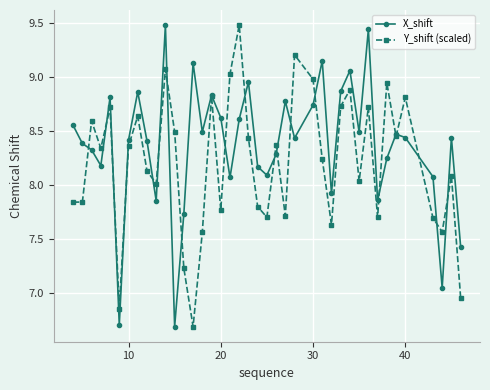

List the series in order of their overall mean, highest first.

X_shift, Y_shift (scaled)